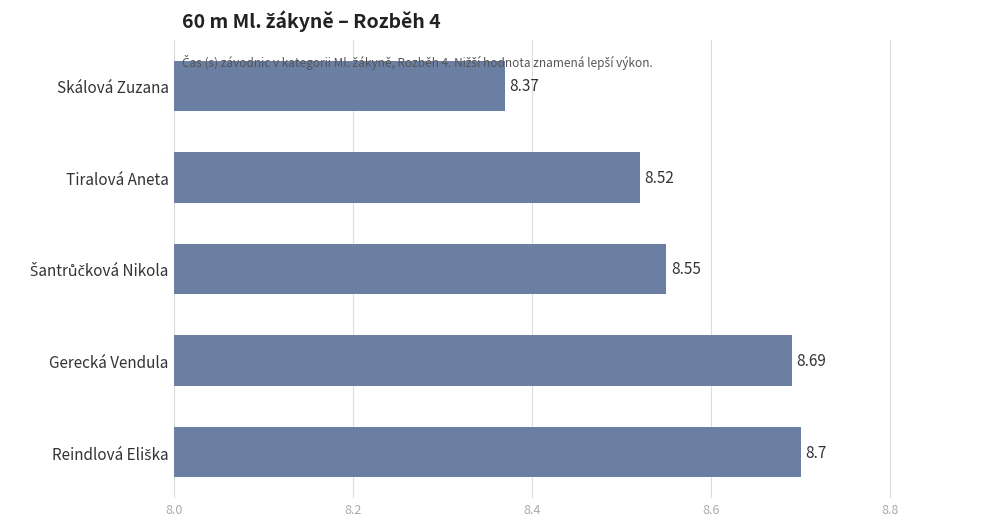

At which label is the value closest to 8?

Skálová Zuzana